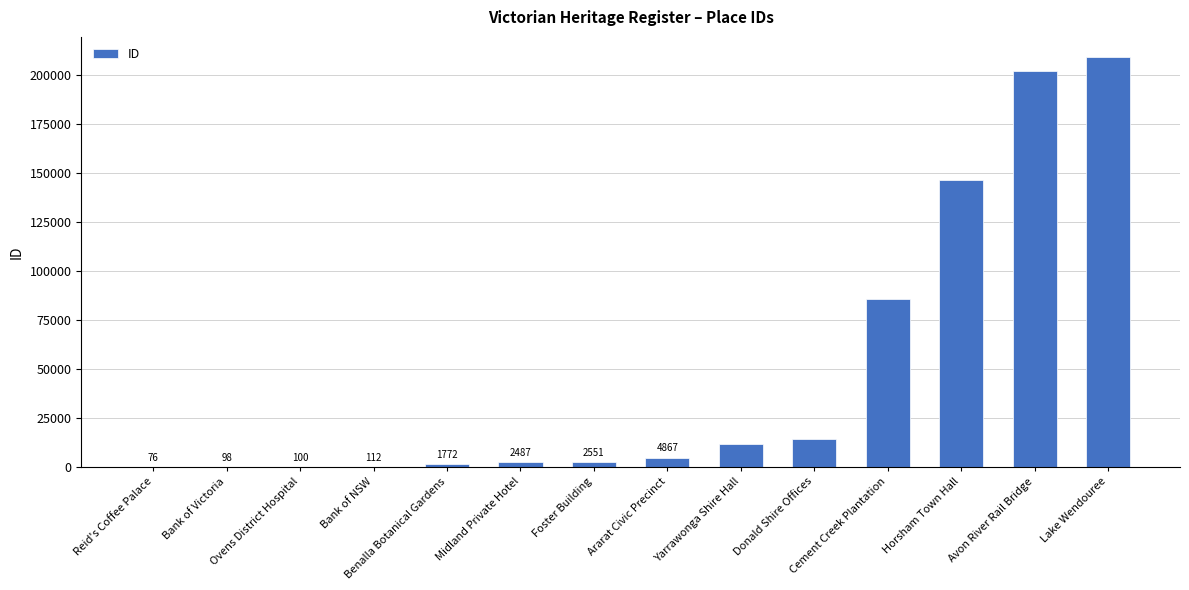

Is it true that the value at Lake Wendouree is 79250?

False